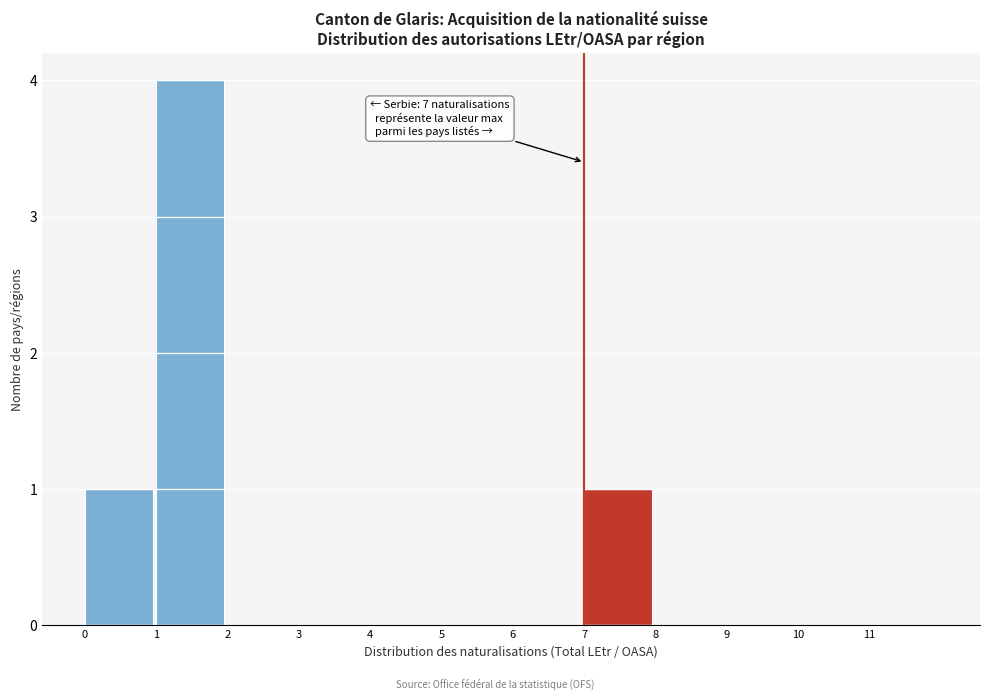

Which range on the x-axis has the tallest bar?

1 to 2